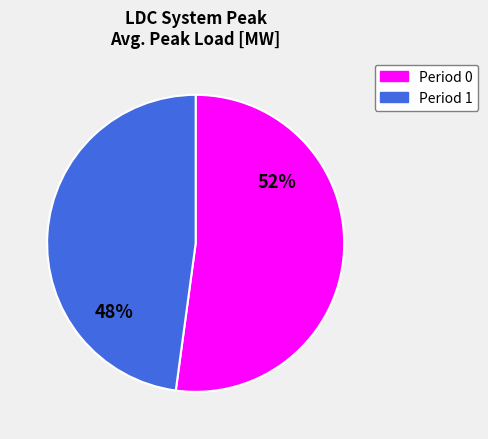

Is it true that Period 1 is 48% of the pie?

True